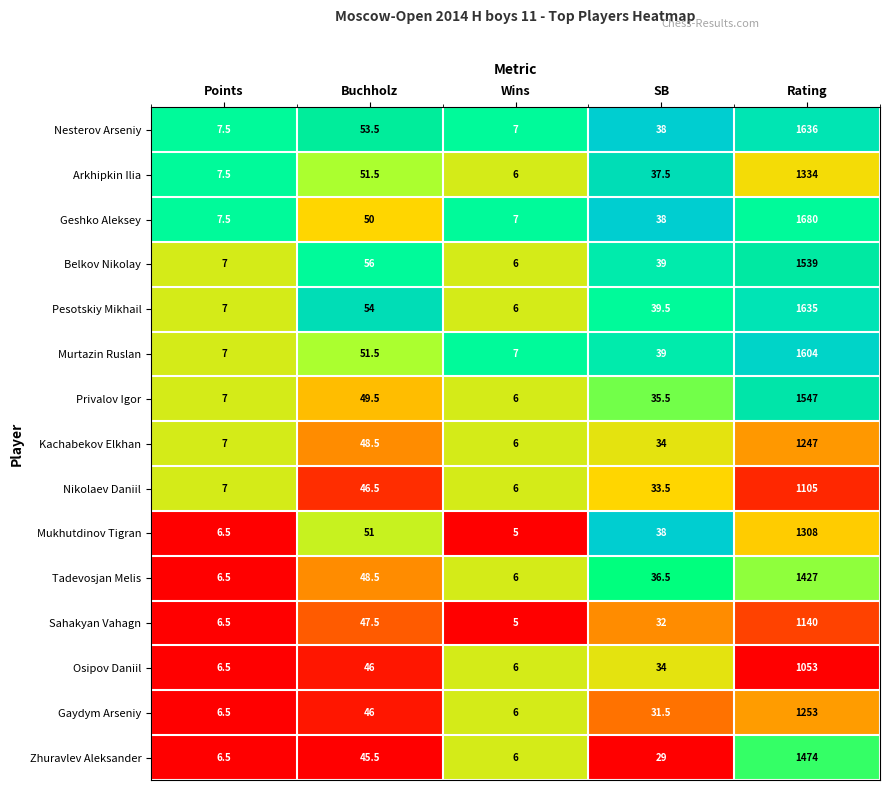

Count the number of data series in this chart.

15